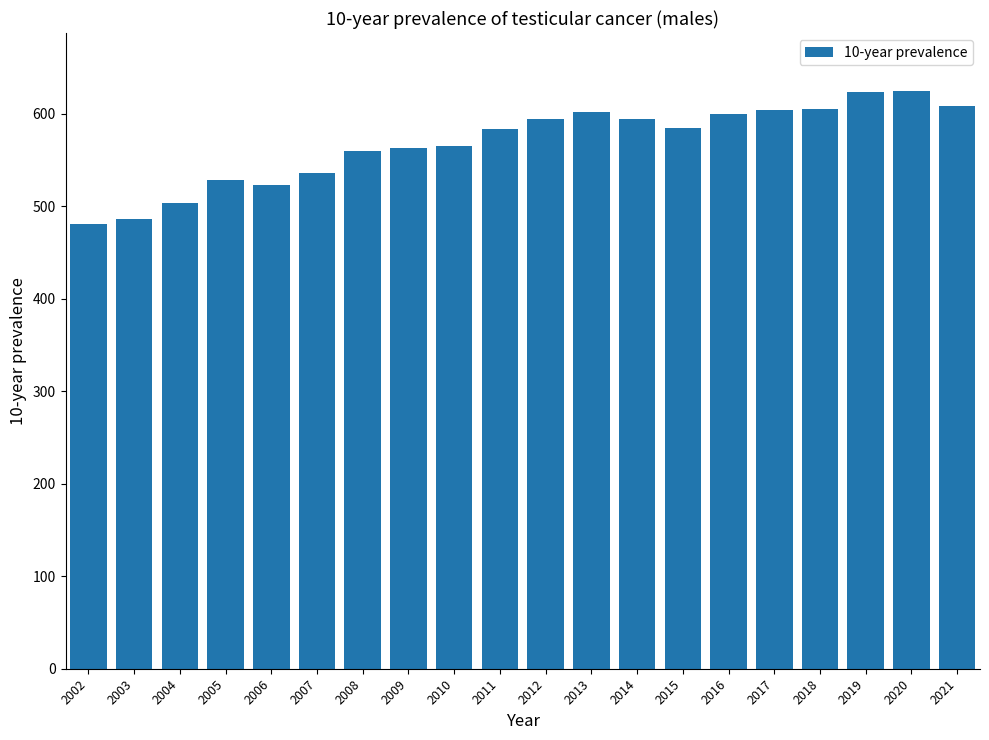

What is the change in value from 2008 to 2013?

+42